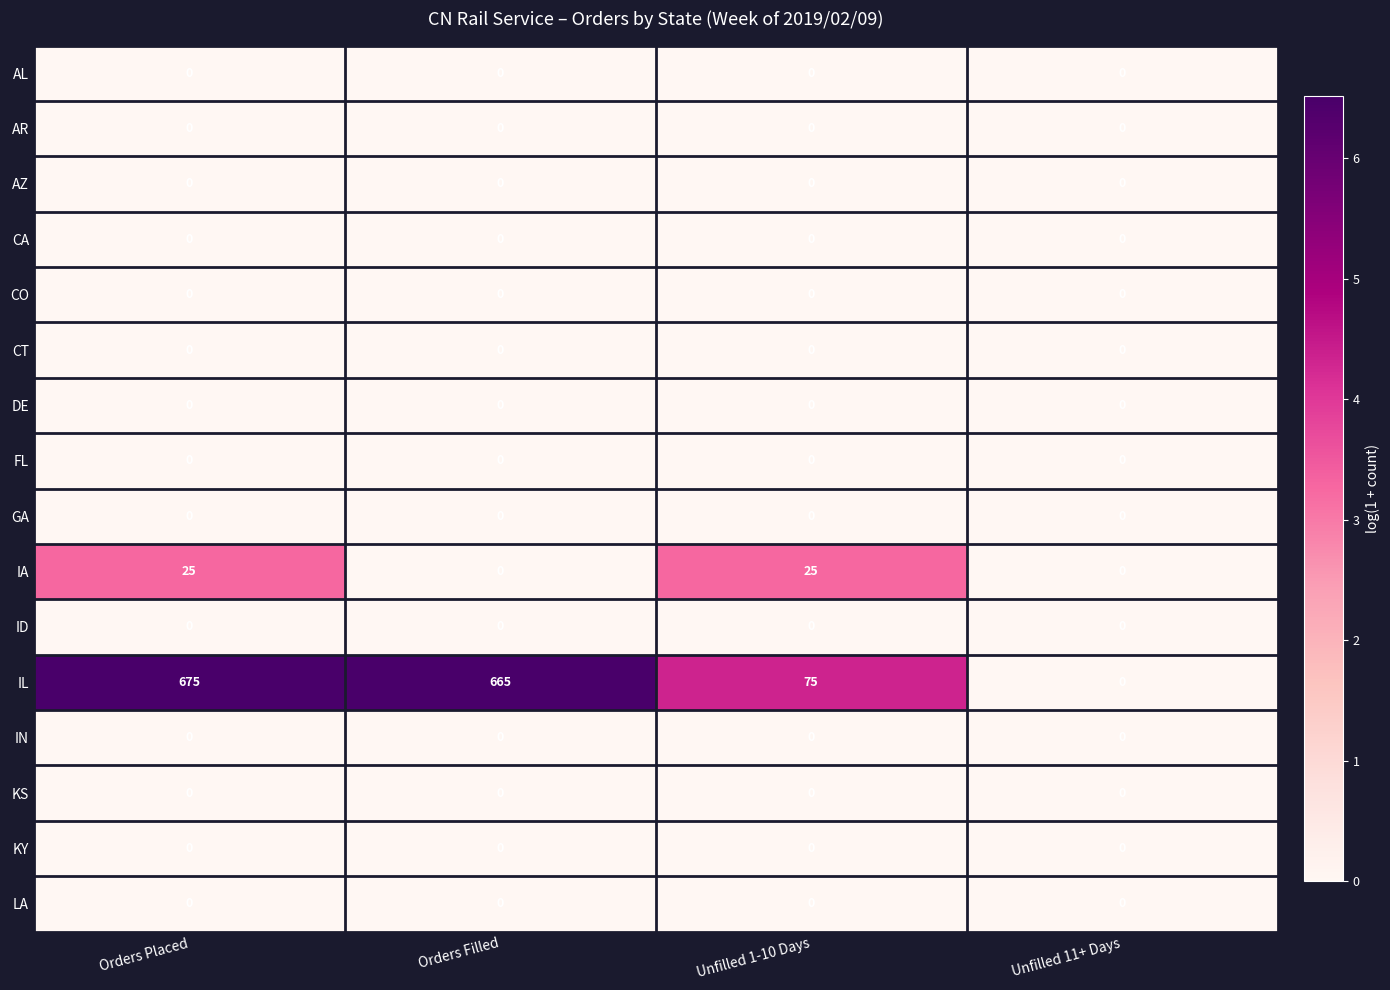

Which label corresponds to the largest value in the chart?

Orders Placed